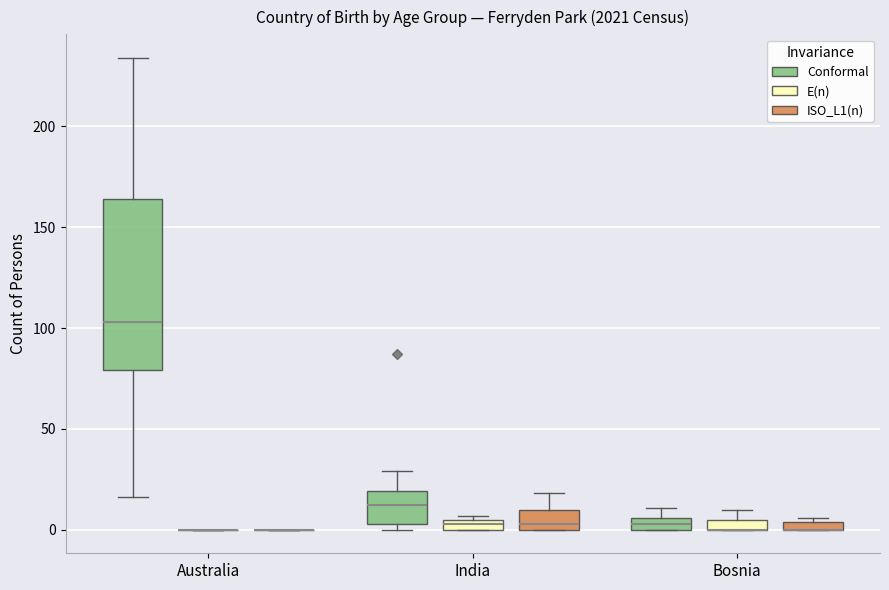

Where is the upper edge of the box for India (ISO_L1(n)) on the y-axis? The values are not printed on the chart, so give them approximately, as read against the axis.

10